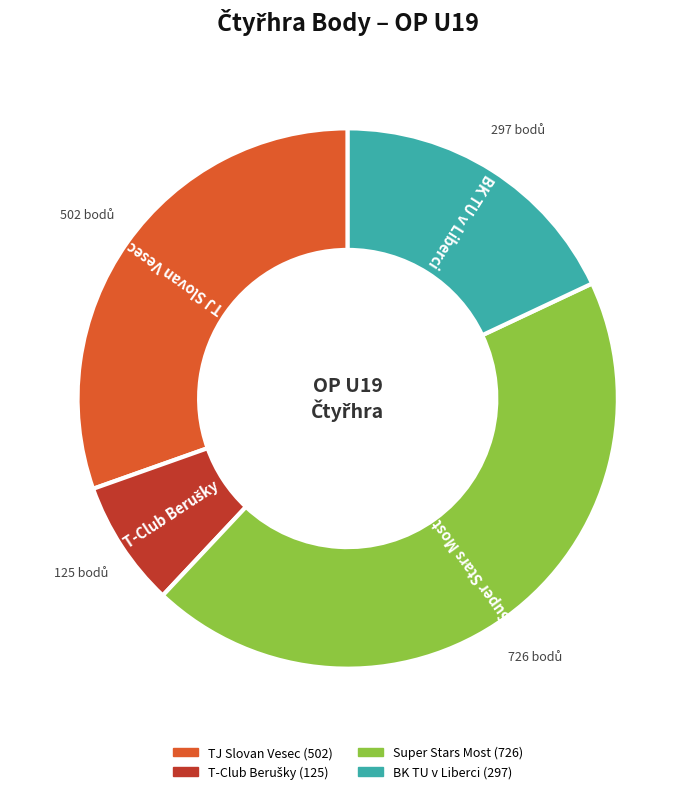

Does Super Stars Most account for over 50% of the chart?

No